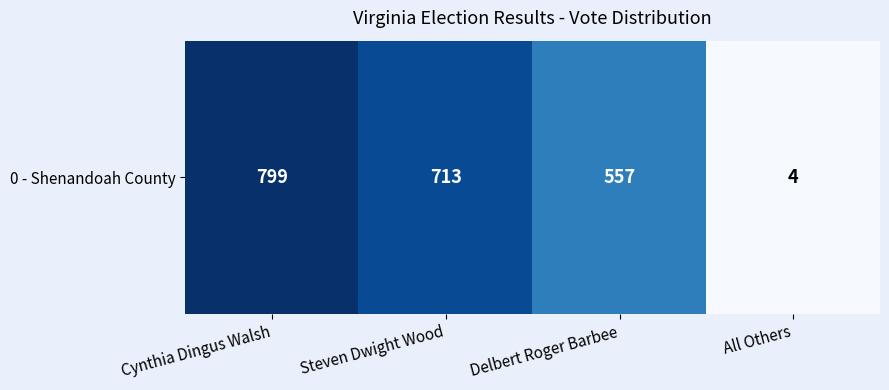

The chart shows a value of 1120 at Cynthia Dingus Walsh. True or false?

False